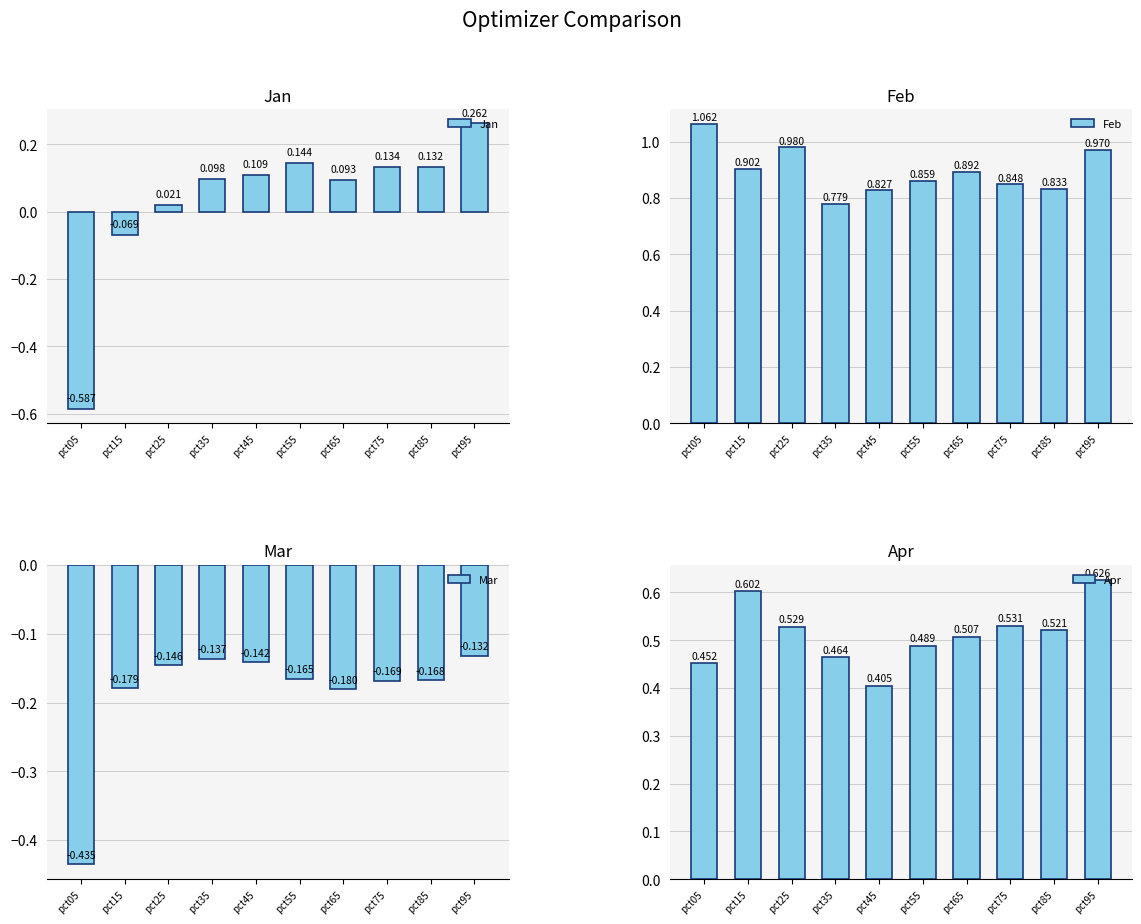

How many Apr values are between 0 and 1?

10